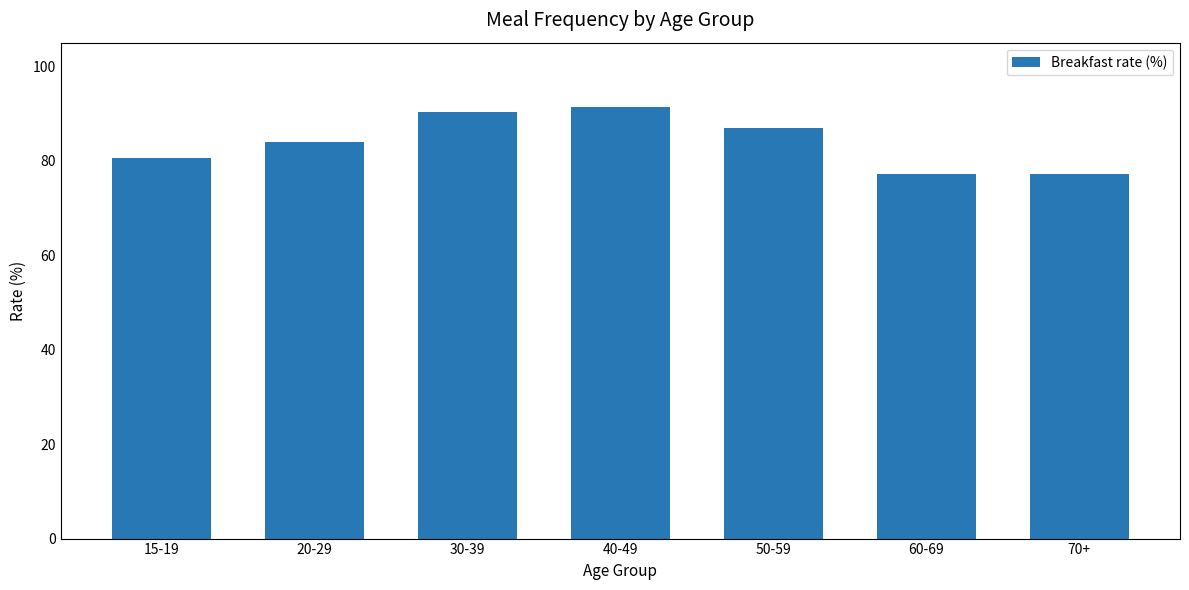

What is the change in value from 20-29 to 50-59?

+3.0